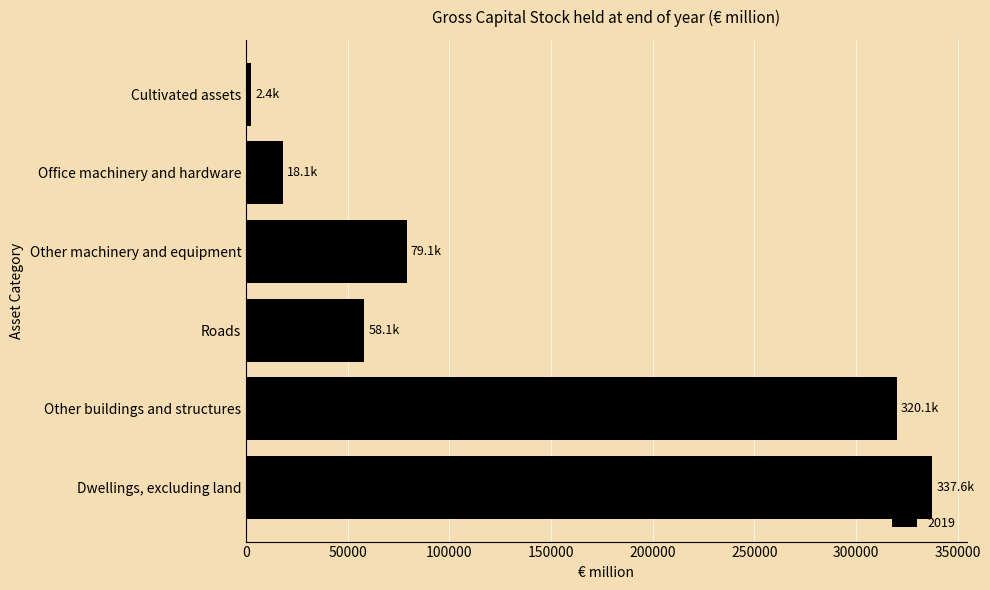

Approximately how many times larger is the value at Other machinery and equipment compared to Office machinery and hardware?

4.4